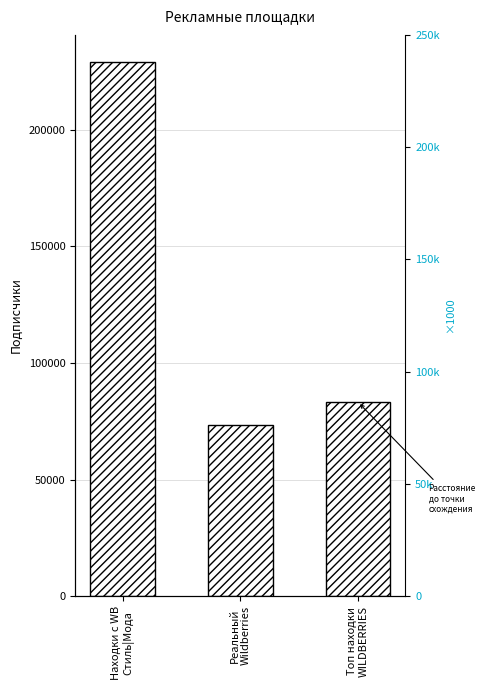

Reading left to right, what are all the values shown in this chart?

229163	73489	83186